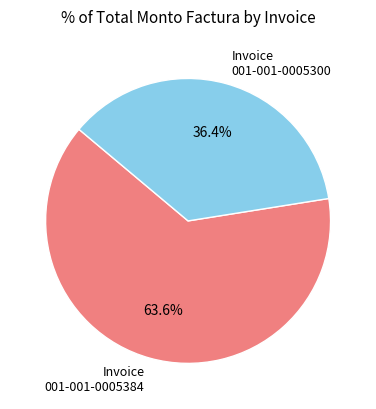

Rank the categories by value from highest to lowest.

Invoice 001-001-0005384, Invoice 001-001-0005300